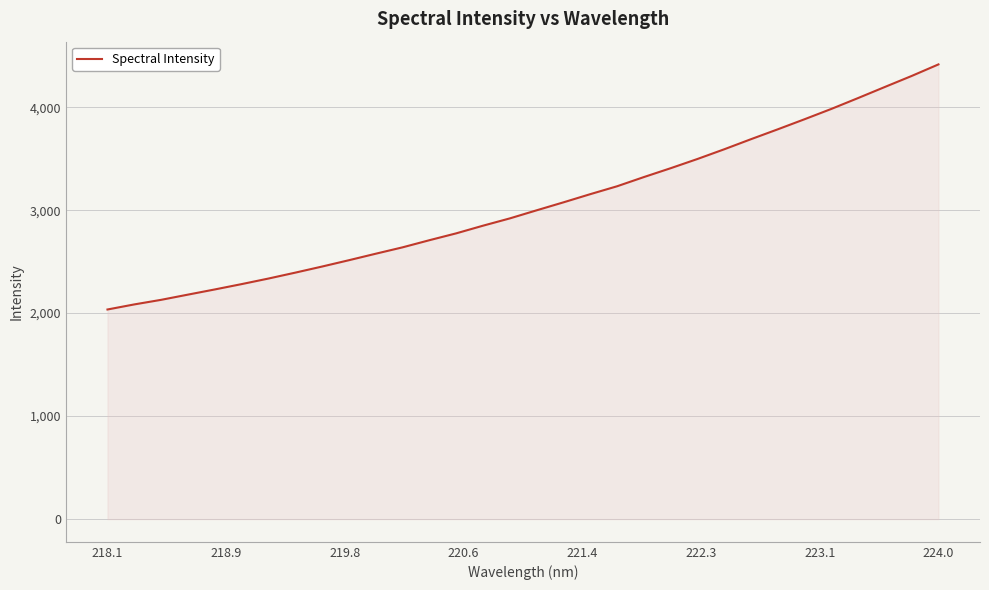

What is the greatest value displayed?

4415.4